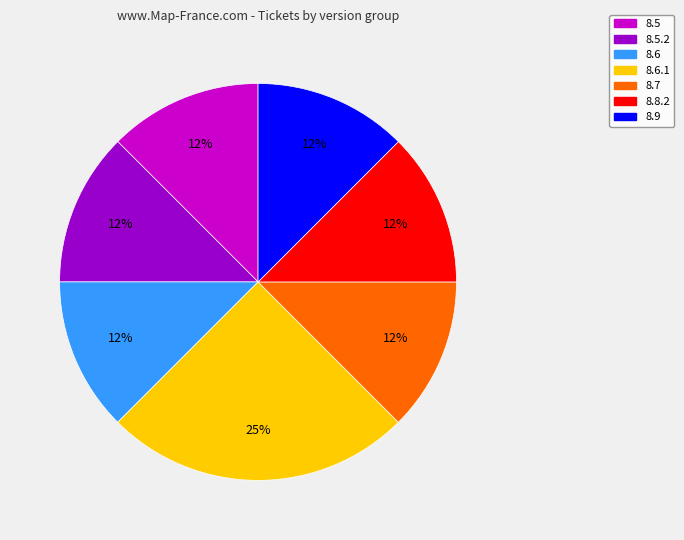

Is it true that 8.6.1 is 32% of the pie?

False